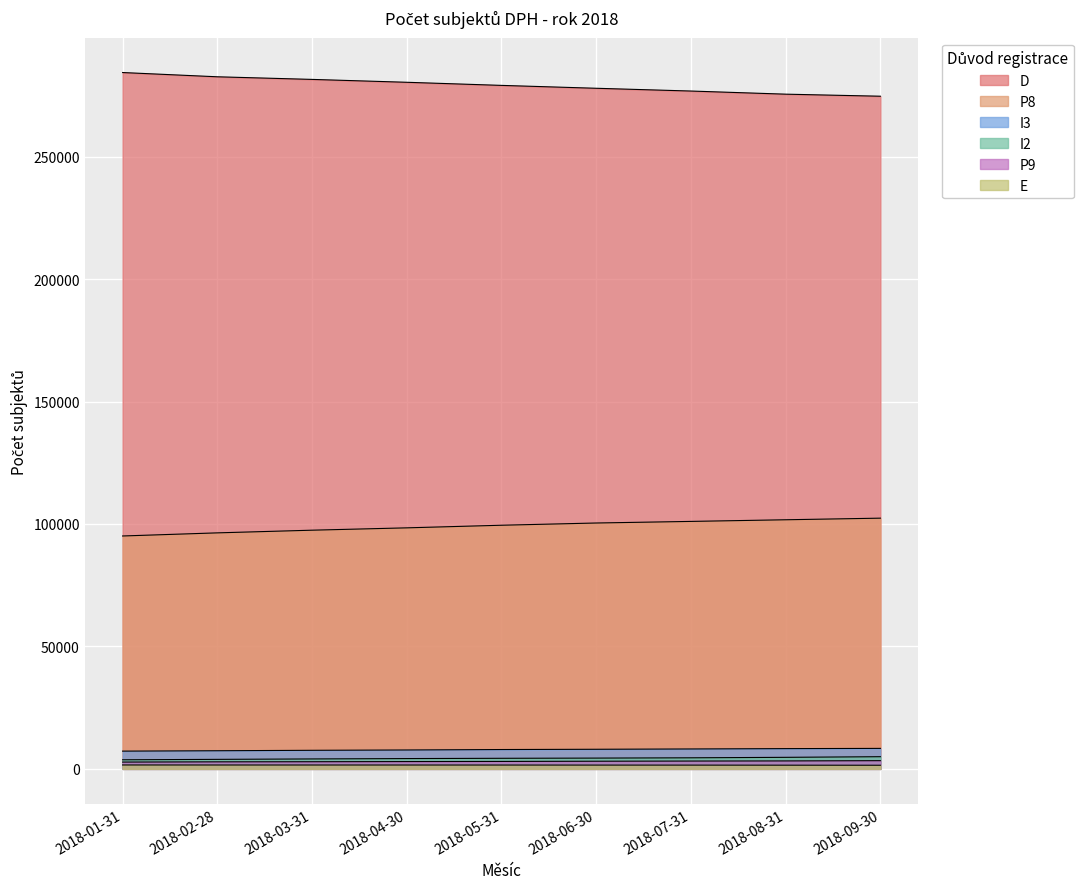

At which label does D reach its minimum?

2018-09-30